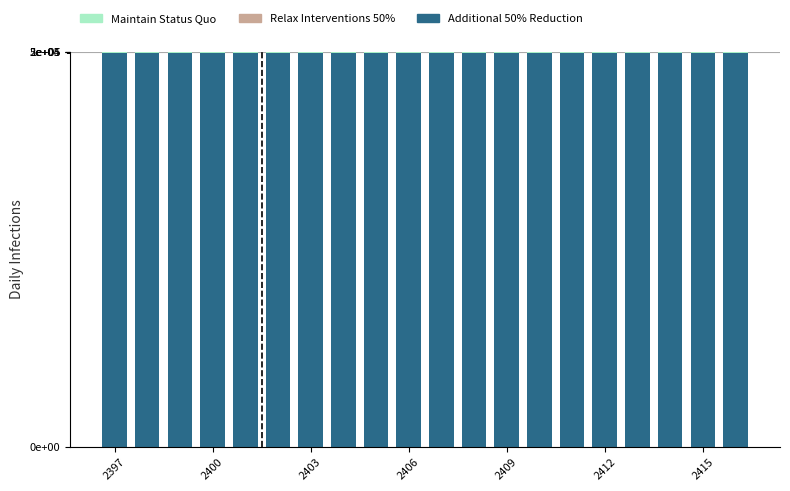

What is the value of the Additional 50% Reduction bar at the 2nd from the left?

1297